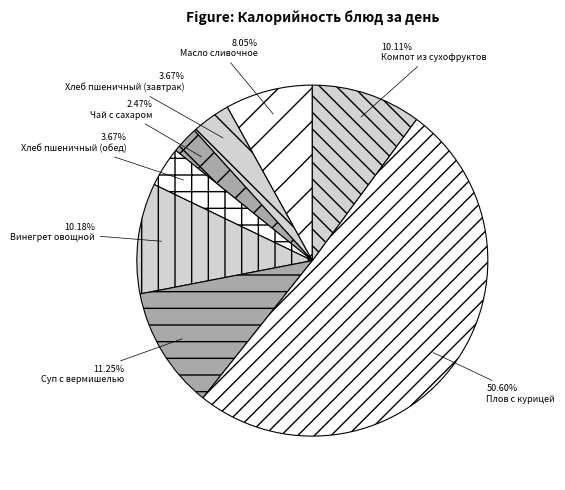

Which slice represents more than half of the pie?

Плов с курицей